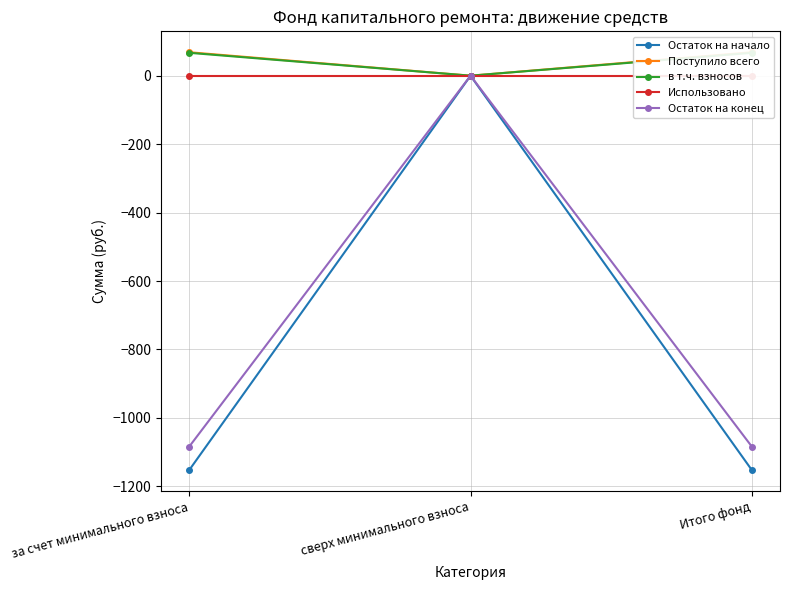

What is the highest value of the в т.ч. взносов series?

66.9